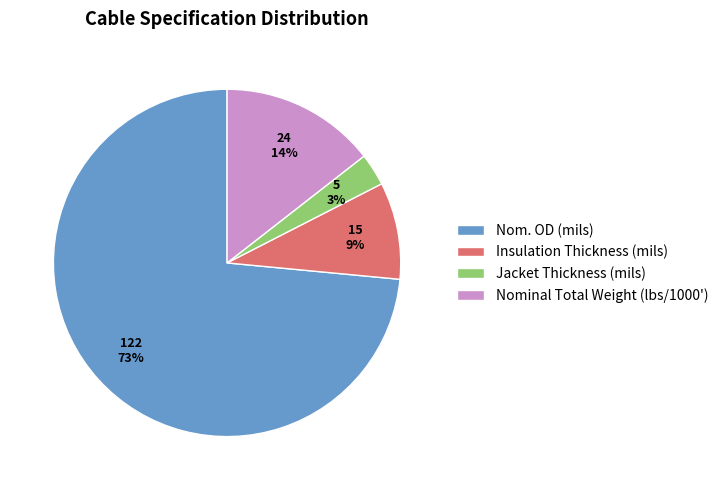

Is there a majority slice in this chart?

Yes